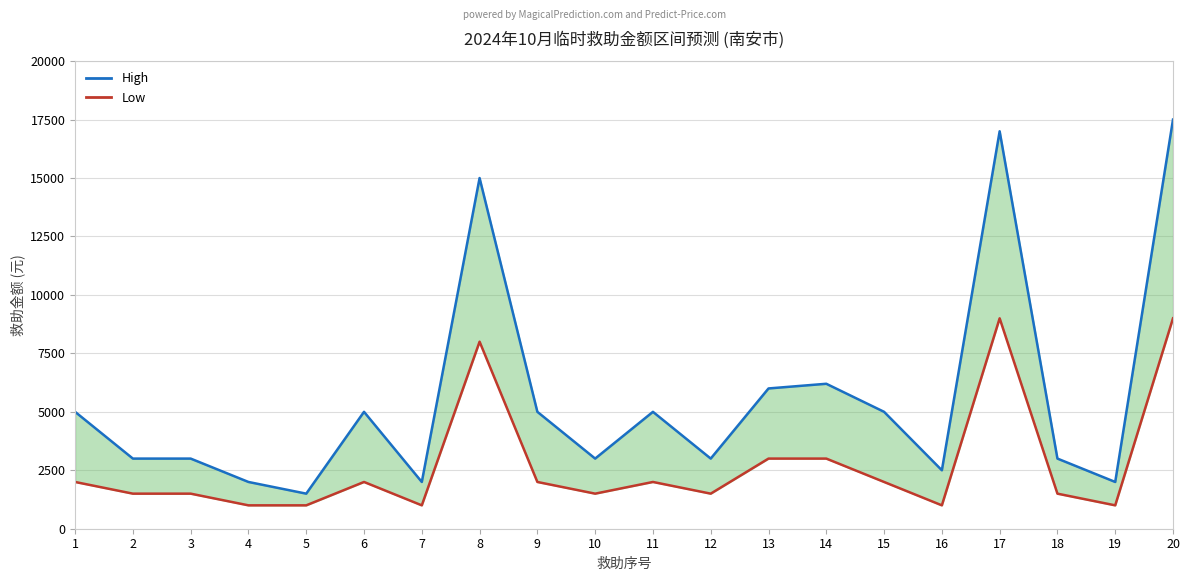

Reading left to right, extract all data points from this chart.

High: 1=5000	2=3000	3=3000	4=2000	5=1500	6=5000	7=2000	8=15000	9=5000	10=3000	11=5000	12=3000	13=6000	14=6200	15=5000	16=2500	17=17000	18=3000	19=2000	20=17500
Low: 1=2000	2=1500	3=1500	4=1000	5=1000	6=2000	7=1000	8=8000	9=2000	10=1500	11=2000	12=1500	13=3000	14=3000	15=2000	16=1000	17=9000	18=1500	19=1000	20=9000